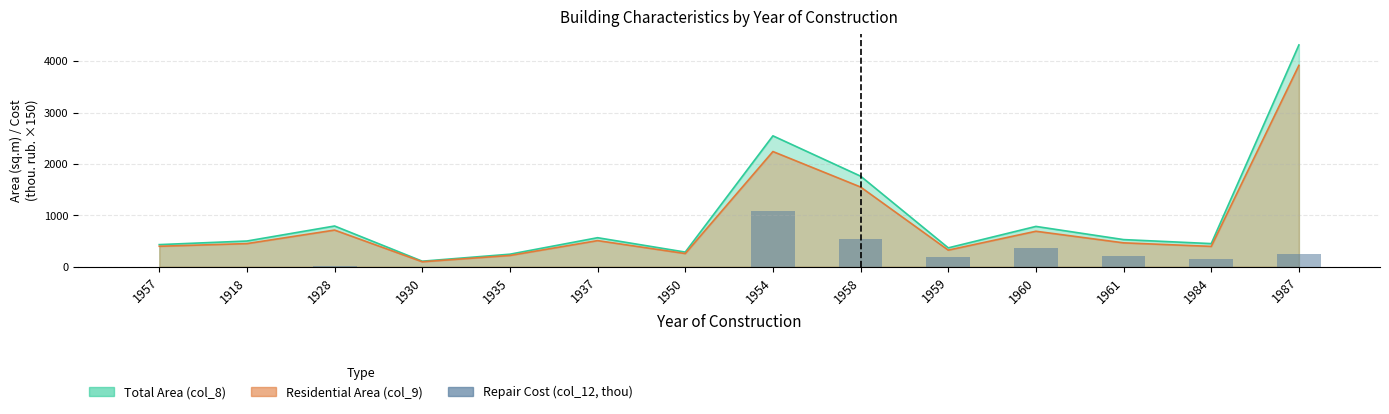

What value does the data have at 1961?

214.1